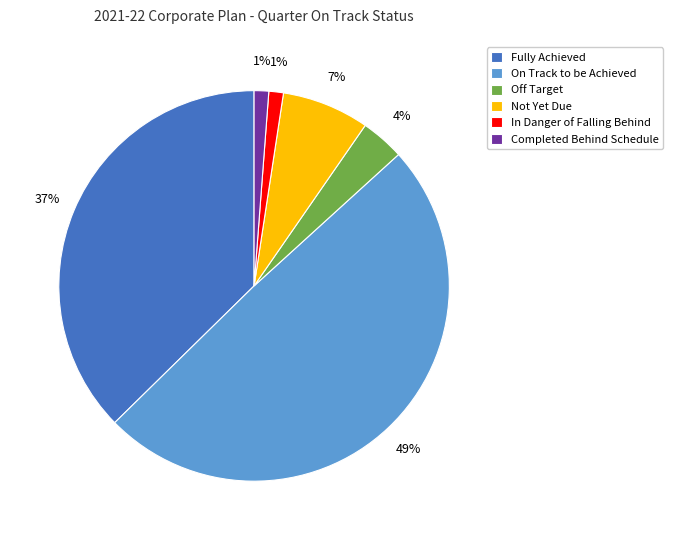

Does any single category account for the majority?

No